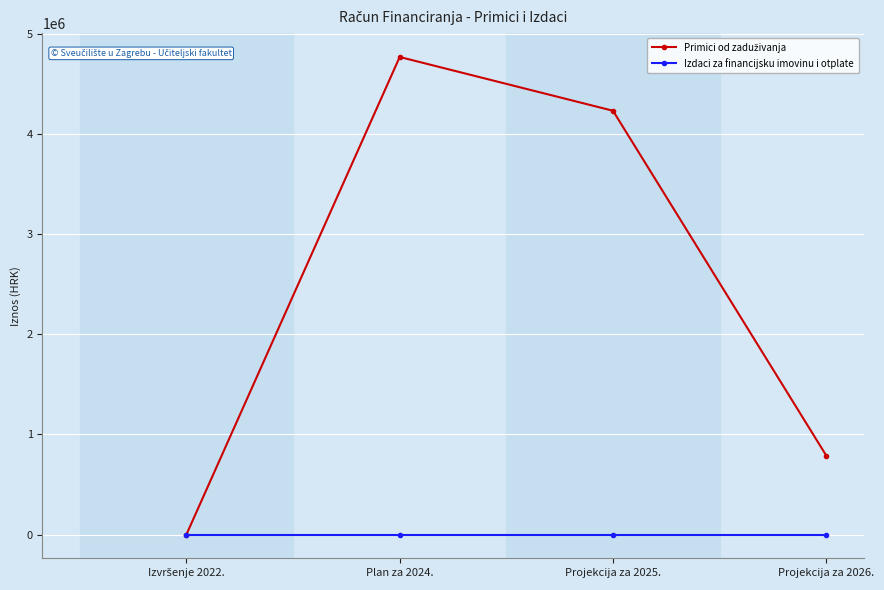

What is the greatest value displayed?

4766965